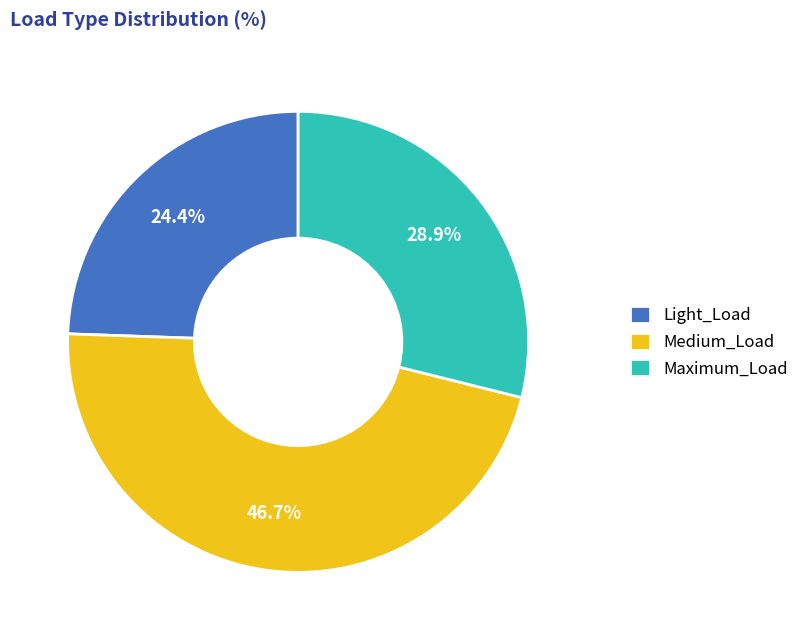

Which slice is the smallest?

Light_Load